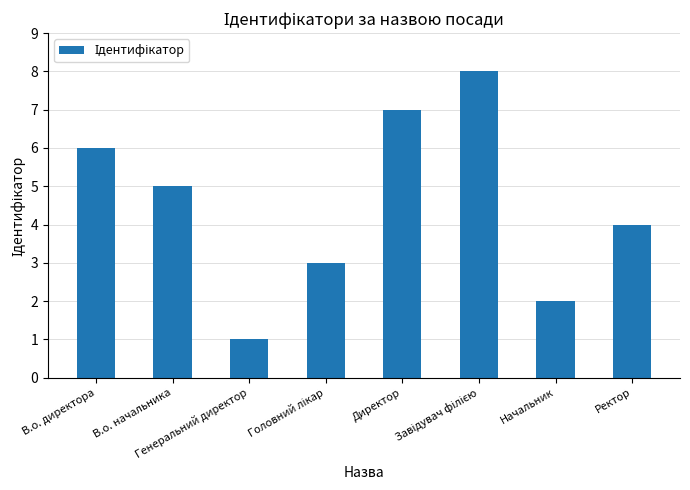

What is the difference between the maximum and minimum values?

7